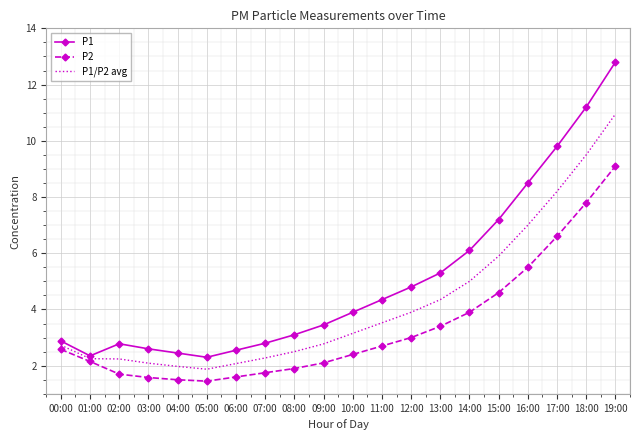

List the series in order of their overall mean, highest first.

P1, P1/P2 avg, P2